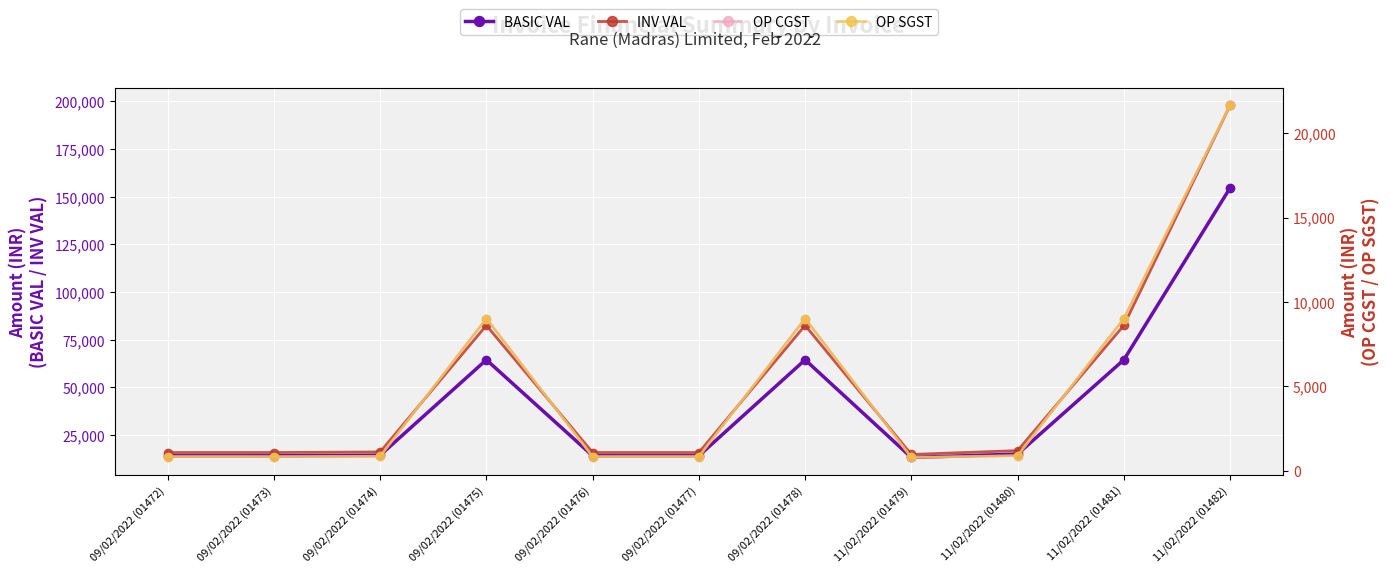

True or false: BASIC VAL has a value of 21897.2 at 11/02/2022 (01480).

False